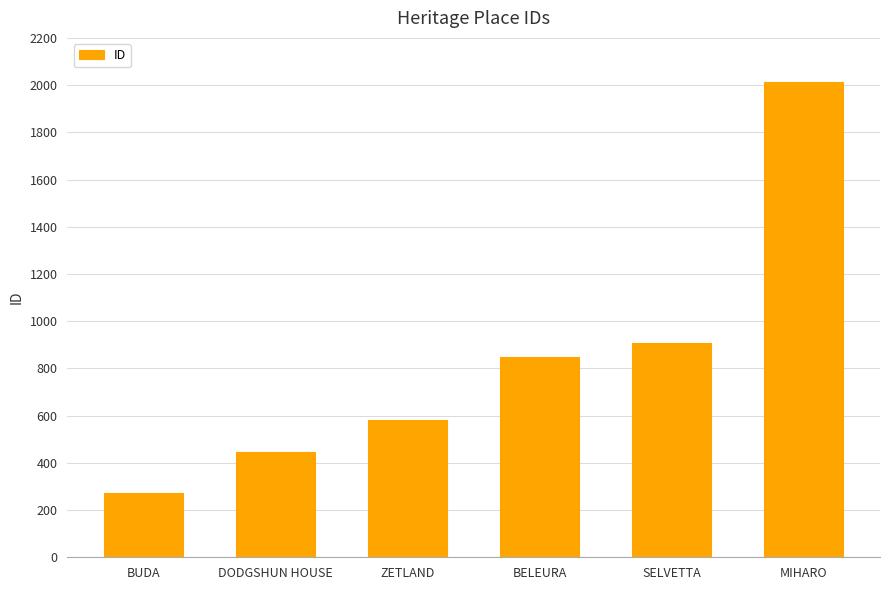

What is the value of the 4th bar from the left?

850